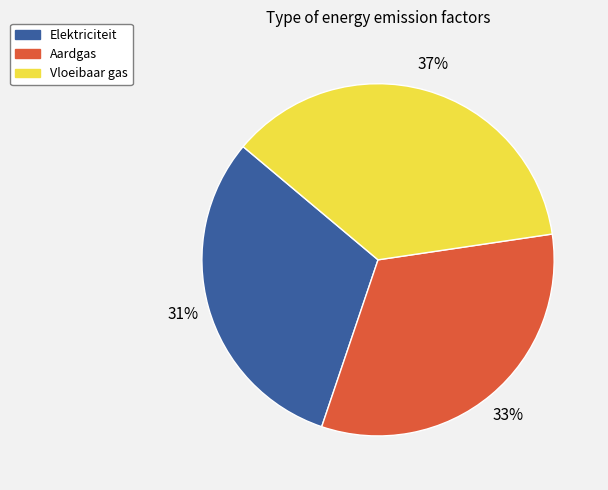

What is the smallest slice in the pie chart?

Elektriciteit